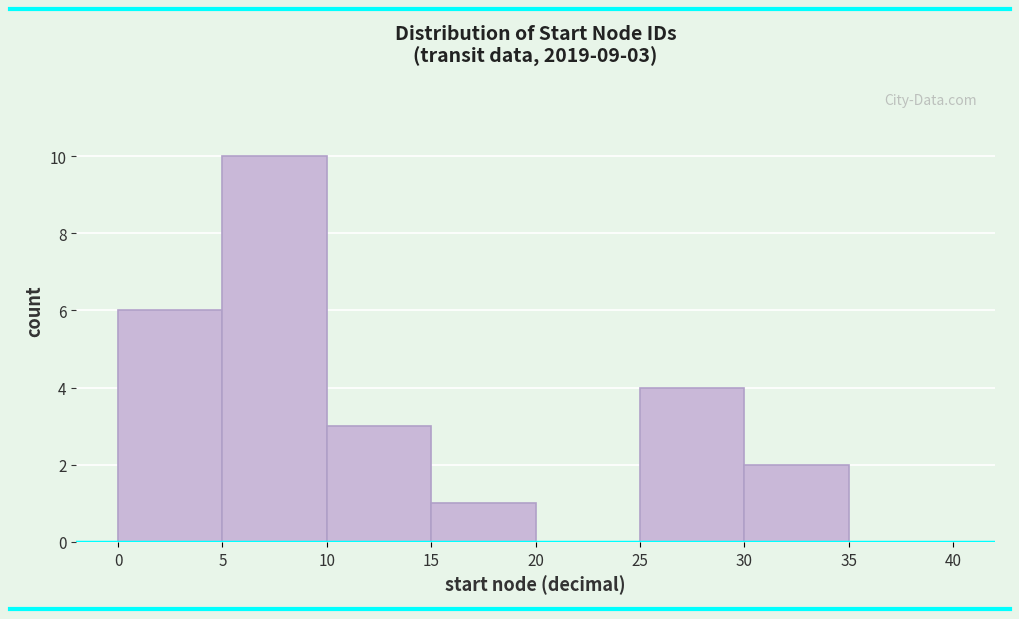

Which range on the x-axis has the tallest bar?

5 to 10